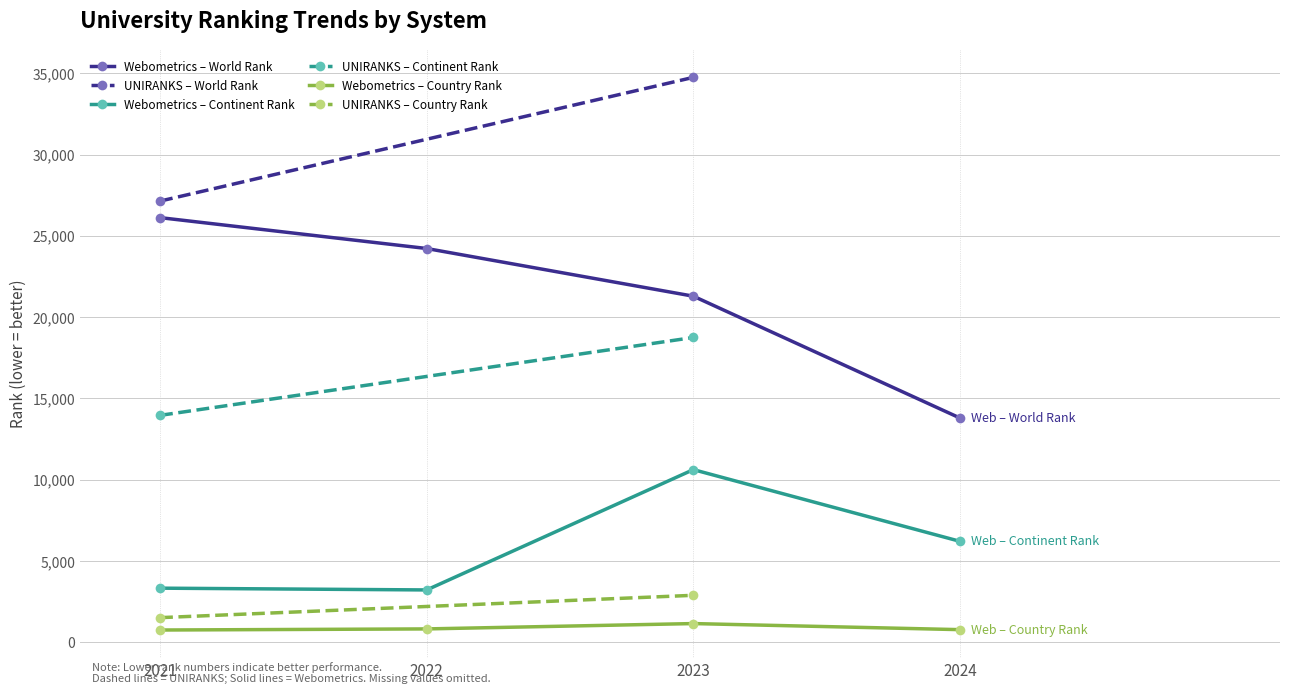

True or false: continent rank has a value of 28940 at 5.

False